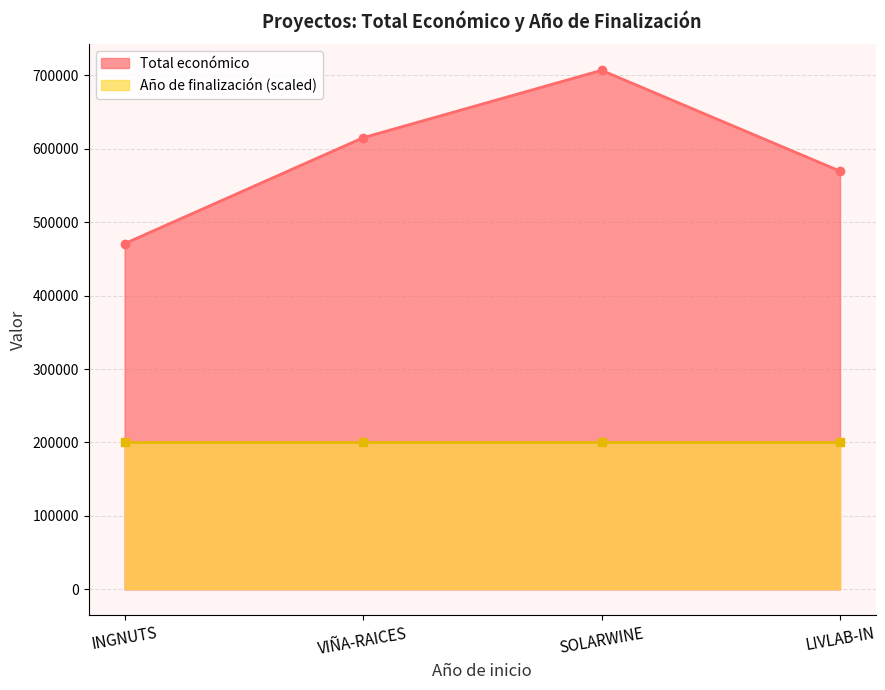

What is the greatest value displayed?

706697